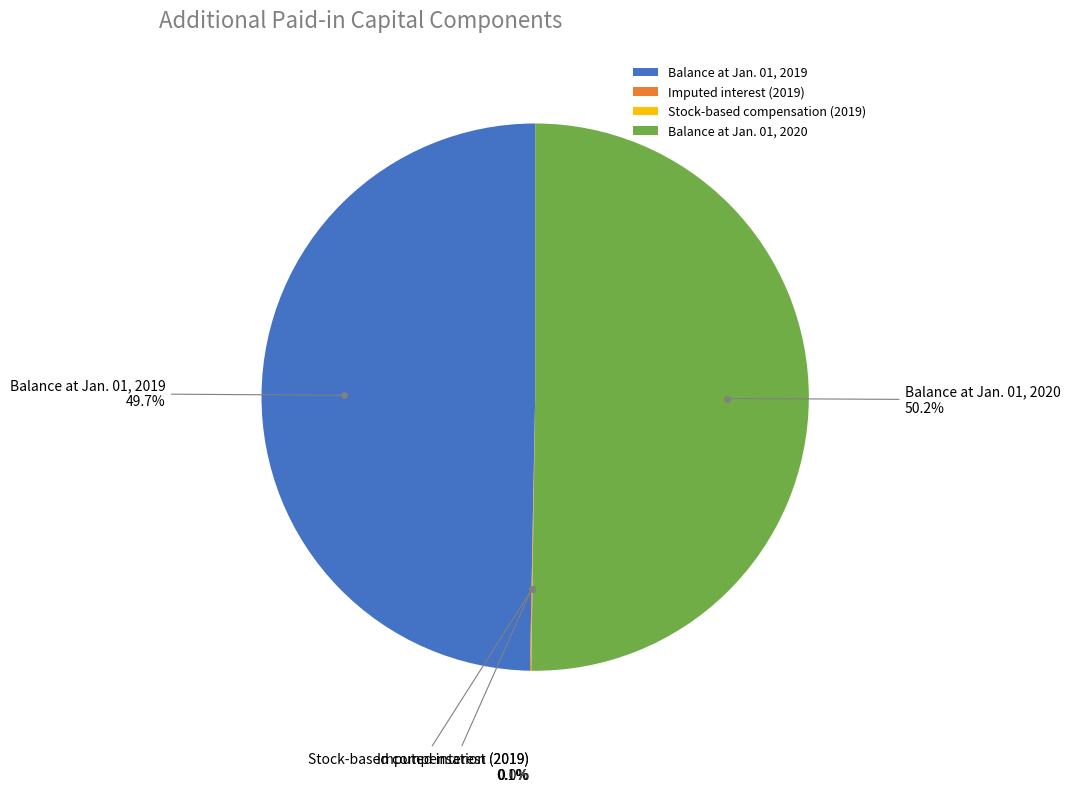

What is the ratio of the value at Balance at Jan. 01, 2019 to the value at Balance at Jan. 01, 2020?

1.0